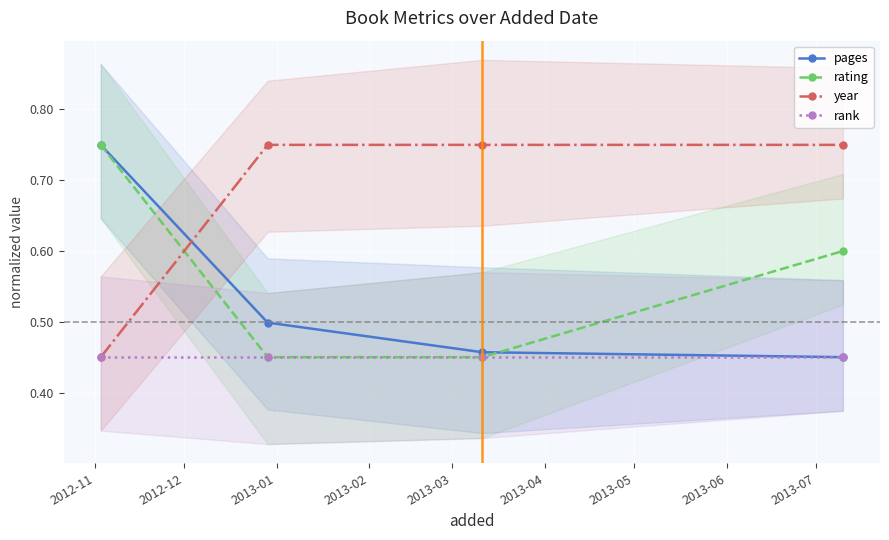

True or false: pages has more than 2 interior local peaks.

False